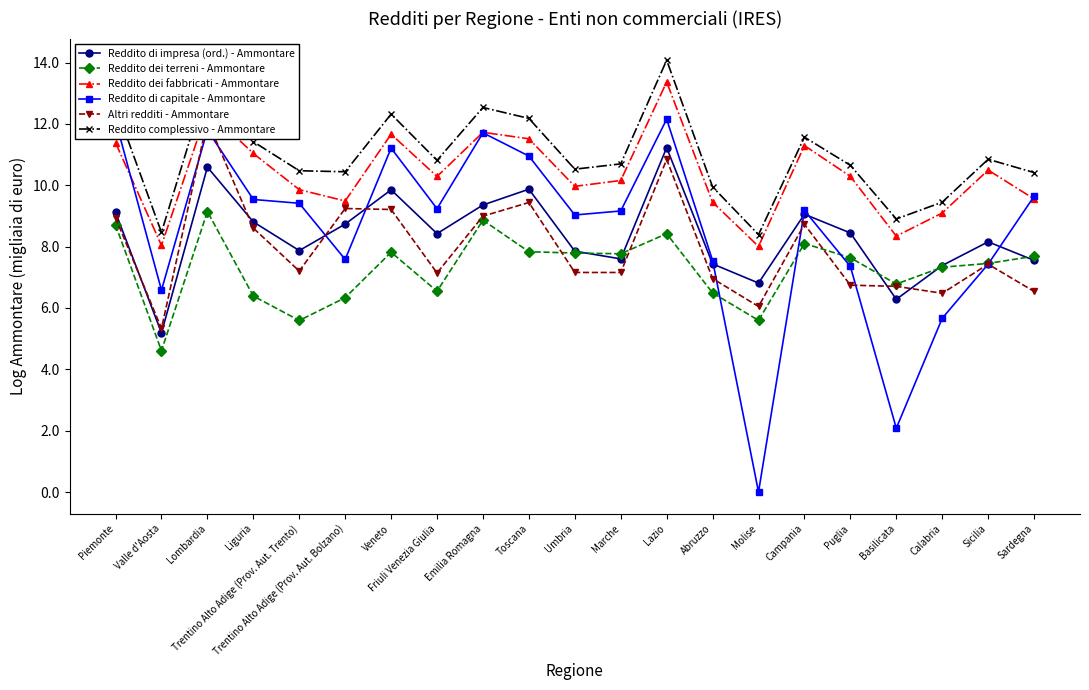

At which label does Reddito dei fabbricati - Ammontare reach its peak?

Lazio